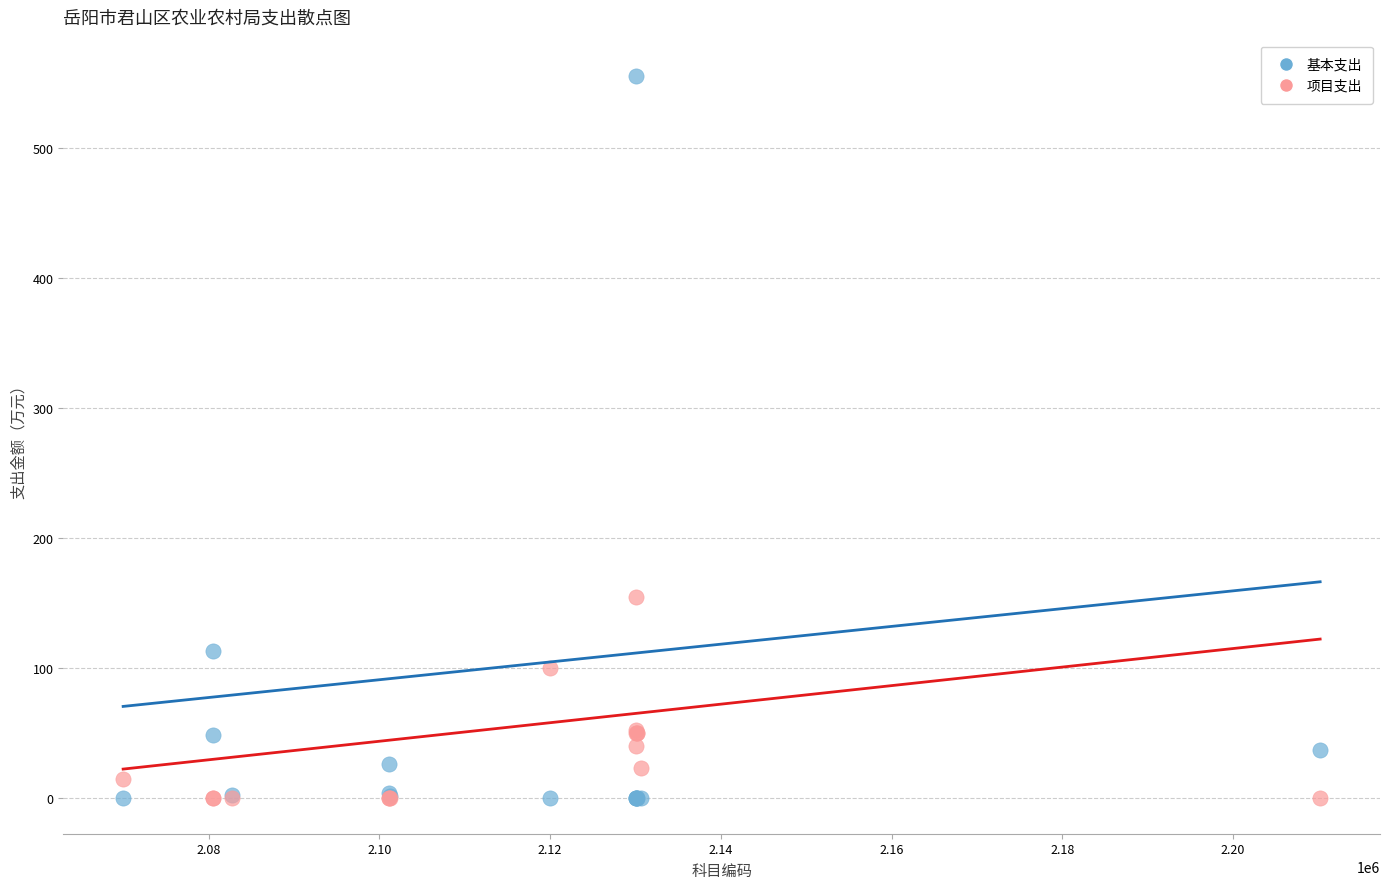

Which series reaches the maximum Y coordinate?

基本支出